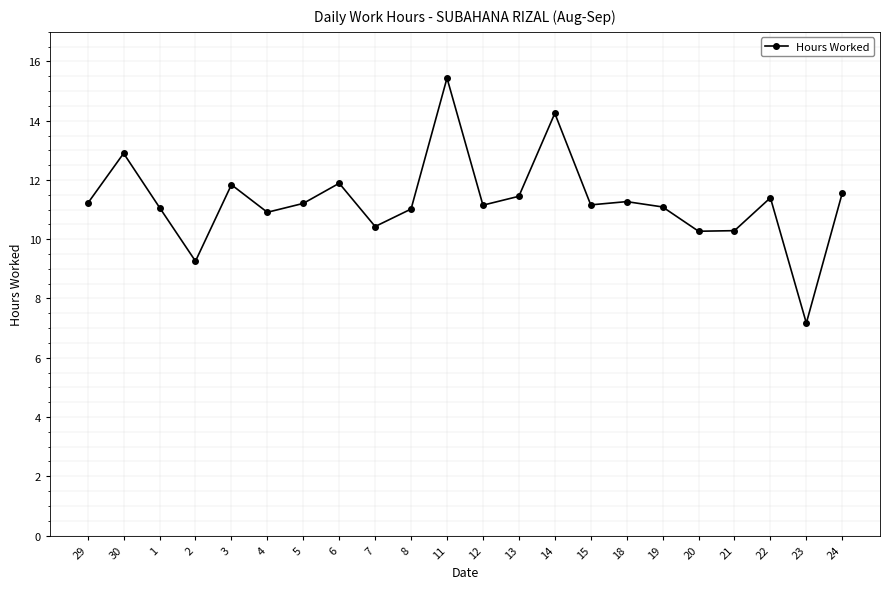

Is it true that the value at 5 is 4.1?

False